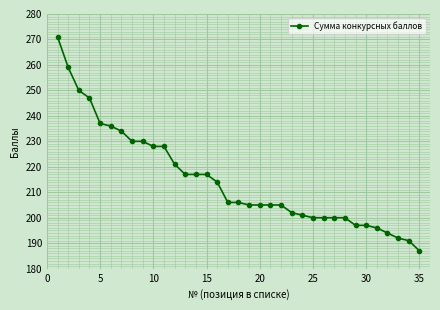

What is the value of the 14th point from the left?

217